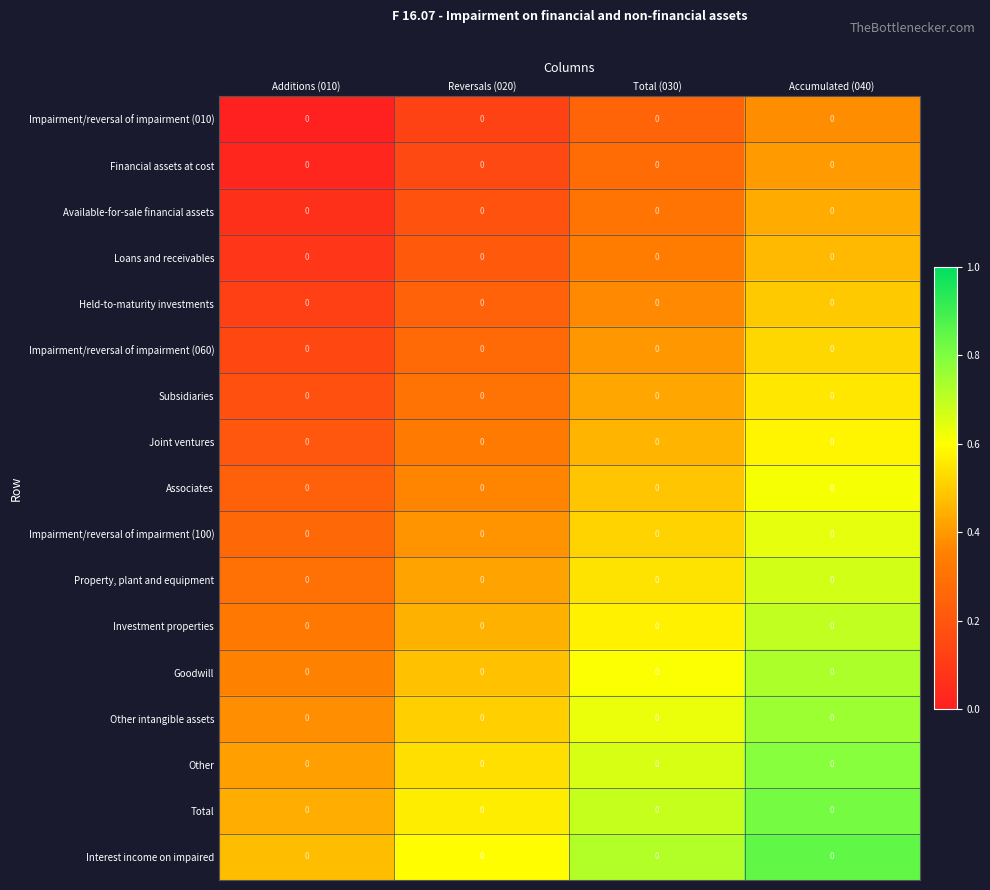

Reading left to right, extract all data points from this chart.

Impairment/reversal of impairment (010): Additions (010)=0.0	Reversals (020)=0.0	Total (030)=0.0	Accumulated (040)=0.0
Financial assets at cost: Additions (010)=0.0	Reversals (020)=0.0	Total (030)=0.0	Accumulated (040)=0.0
Available-for-sale financial assets: Additions (010)=0.0	Reversals (020)=0.0	Total (030)=0.0	Accumulated (040)=0.0
Loans and receivables: Additions (010)=0.0	Reversals (020)=0.0	Total (030)=0.0	Accumulated (040)=0.0
Held-to-maturity investments: Additions (010)=0.0	Reversals (020)=0.0	Total (030)=0.0	Accumulated (040)=0.0
Impairment/reversal of impairment (060): Additions (010)=0.0	Reversals (020)=0.0	Total (030)=0.0	Accumulated (040)=0.0
Subsidiaries: Additions (010)=0.0	Reversals (020)=0.0	Total (030)=0.0	Accumulated (040)=0.0
Joint ventures: Additions (010)=0.0	Reversals (020)=0.0	Total (030)=0.0	Accumulated (040)=0.0
Associates: Additions (010)=0.0	Reversals (020)=0.0	Total (030)=0.0	Accumulated (040)=0.0
Impairment/reversal of impairment (100): Additions (010)=0.0	Reversals (020)=0.0	Total (030)=0.0	Accumulated (040)=0.0
Property, plant and equipment: Additions (010)=0.0	Reversals (020)=0.0	Total (030)=0.0	Accumulated (040)=0.0
Investment properties: Additions (010)=0.0	Reversals (020)=0.0	Total (030)=0.0	Accumulated (040)=0.0
Goodwill: Additions (010)=0.0	Reversals (020)=0.0	Total (030)=0.0	Accumulated (040)=0.0
Other intangible assets: Additions (010)=0.0	Reversals (020)=0.0	Total (030)=0.0	Accumulated (040)=0.0
Other: Additions (010)=0.0	Reversals (020)=0.0	Total (030)=0.0	Accumulated (040)=0.0
Total: Additions (010)=0.0	Reversals (020)=0.0	Total (030)=0.0	Accumulated (040)=0.0
Interest income on impaired: Additions (010)=0.0	Reversals (020)=0.0	Total (030)=0.0	Accumulated (040)=0.0